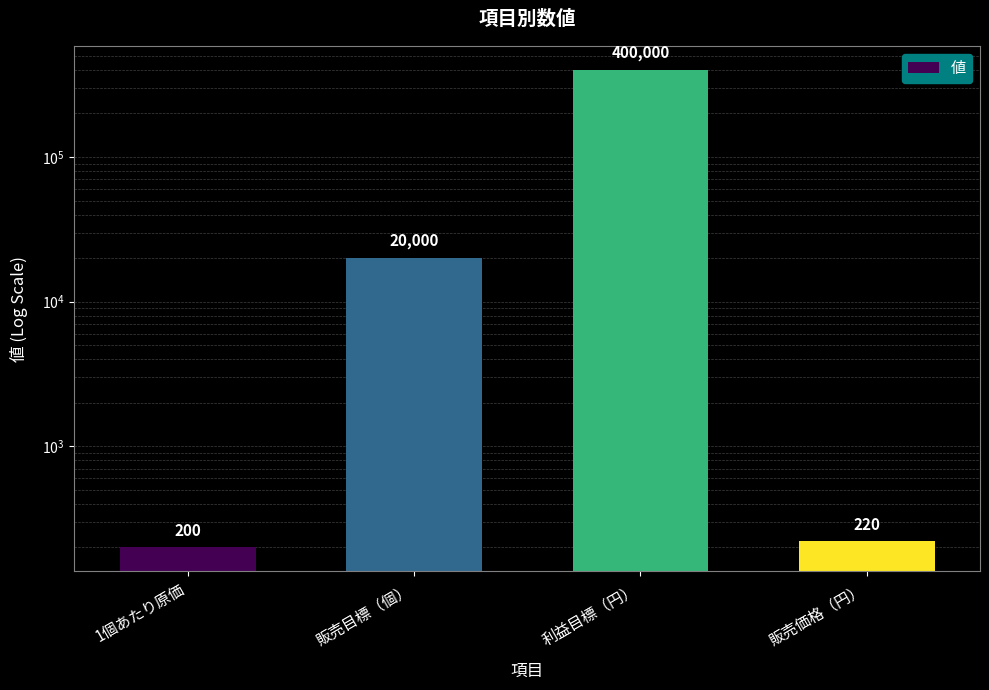

Which label corresponds to the largest value in the chart?

利益目標（円）